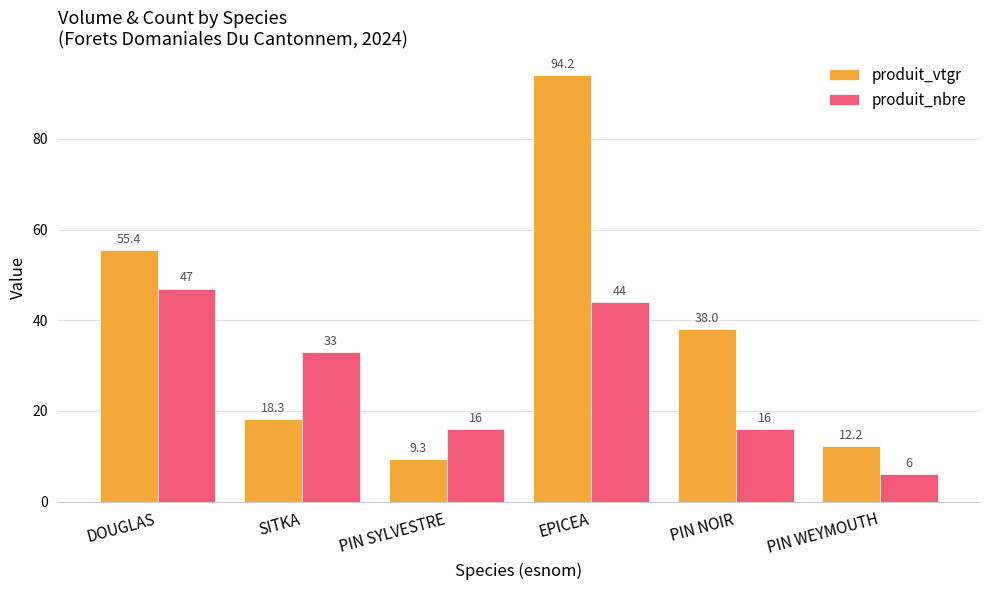

How many data points does each series have?

6